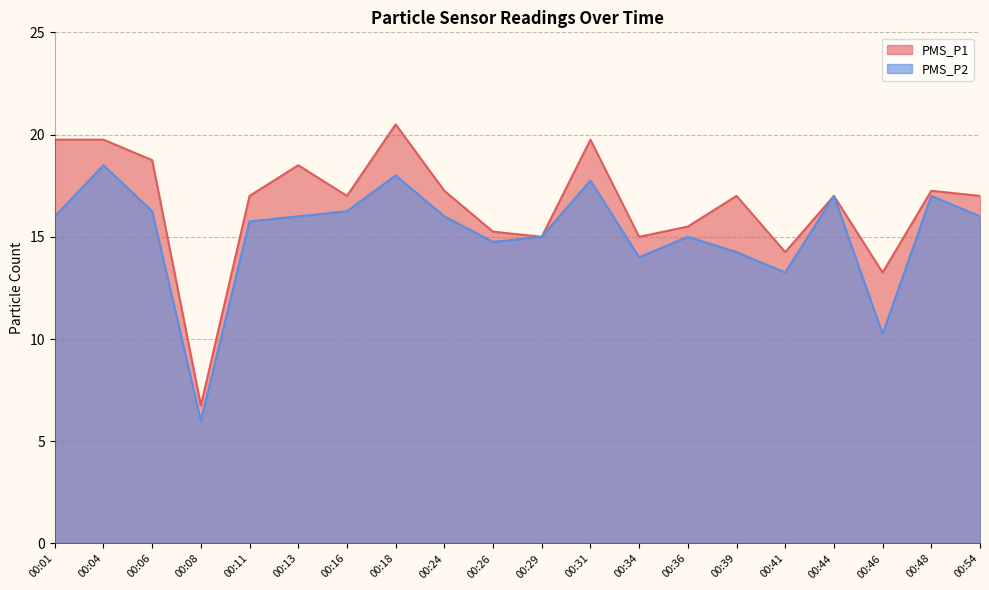

List the labels in order of PMS_P1 value, smallest first.

00:08, 00:46, 00:41, 00:29, 00:34, 00:26, 00:36, 00:11, 00:16, 00:39, 00:44, 00:54, 00:24, 00:48, 00:13, 00:06, 00:01, 00:04, 00:31, 00:18